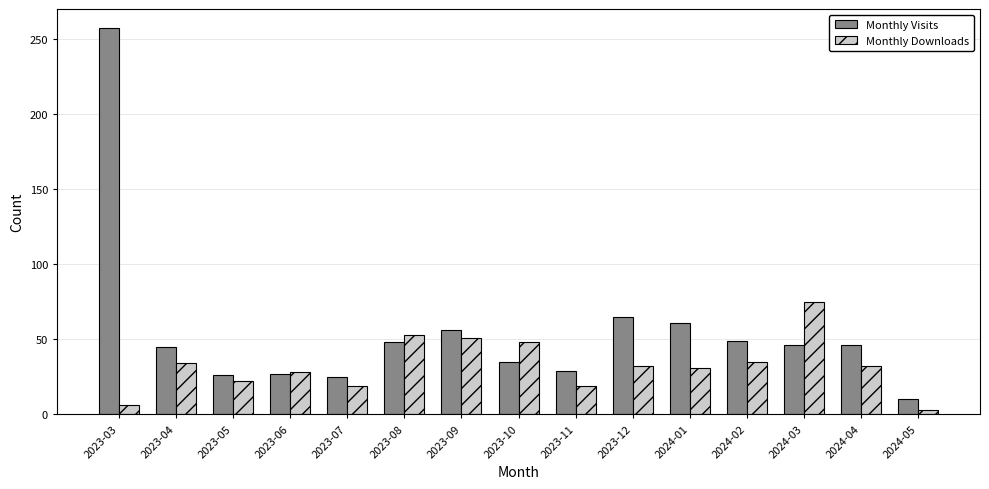

How many series are shown in this chart?

2